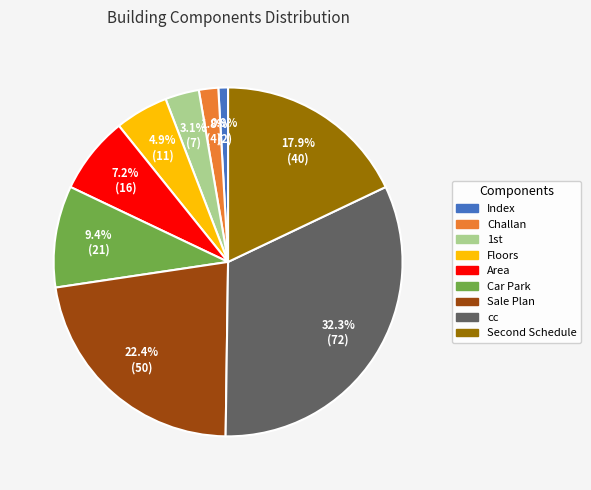

How many segments does this pie chart have?

9